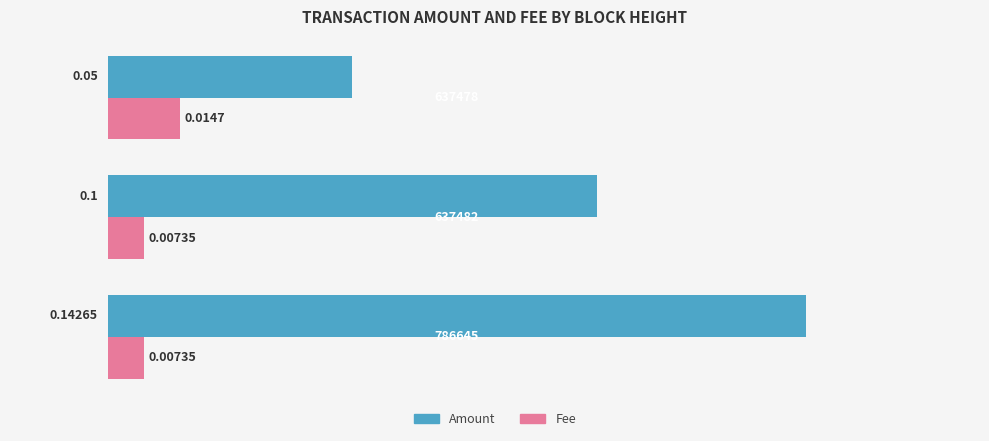

Which series has the largest total across all categories?

Amount